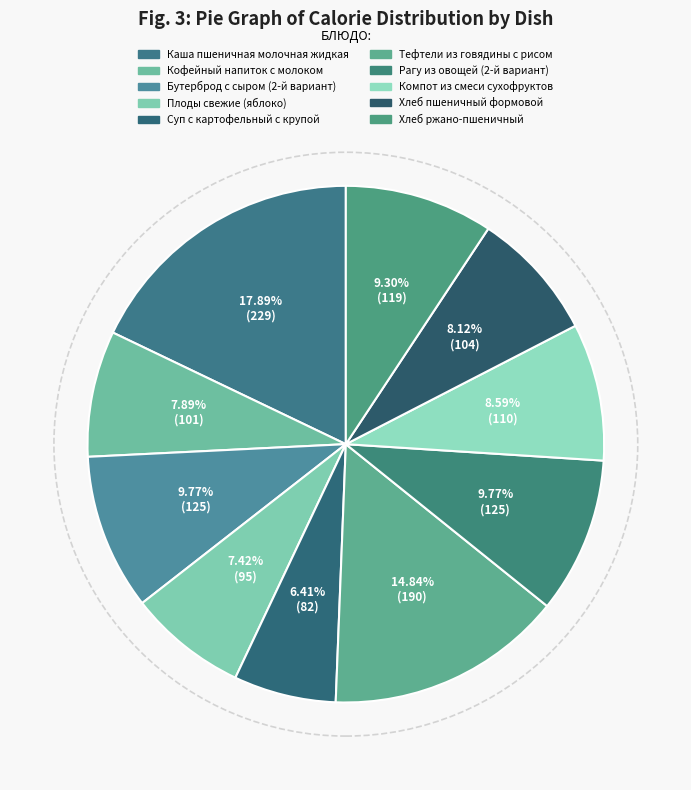

To the nearest percent, what is the difference between the Кофейный напиток с молоком and Компот из смеси сухофруктов slice percentages?

1%